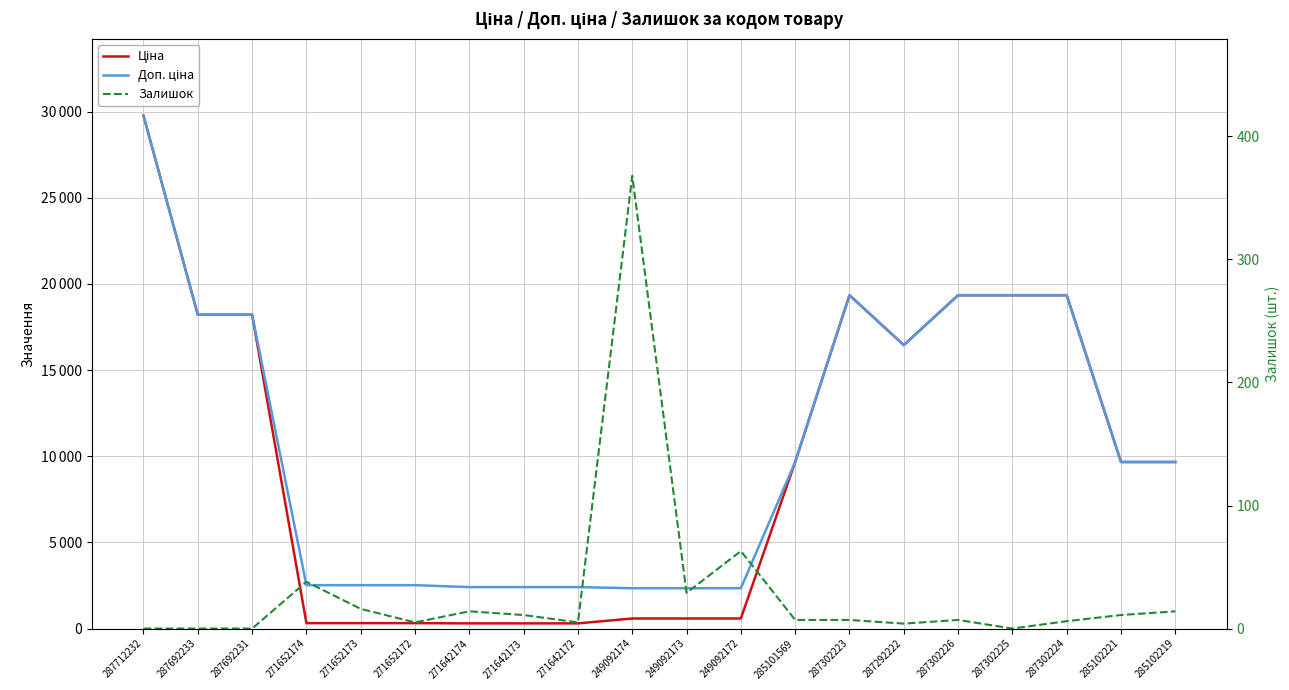

Rank the categories by Ціна value from highest to lowest.

287712232, 287302223, 287302226, 287302225, 287302224, 287692233, 287692231, 287292222, 285101569, 285102221, 285102219, 249092174, 249092173, 249092172, 271652174, 271652173, 271652172, 271642174, 271642173, 271642172